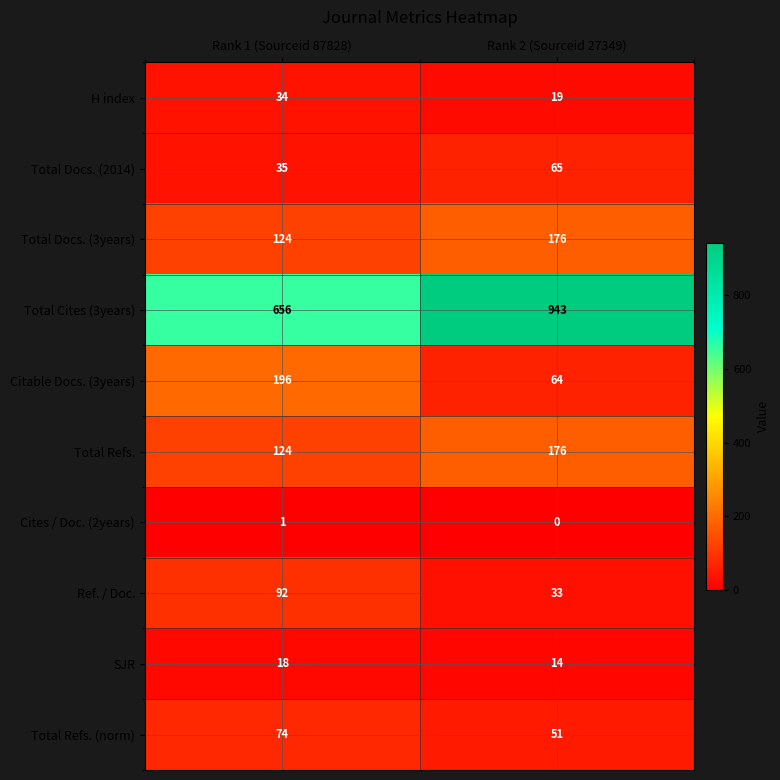

Which category has the highest value across all series?

Rank 2 (Sourceid 27349)